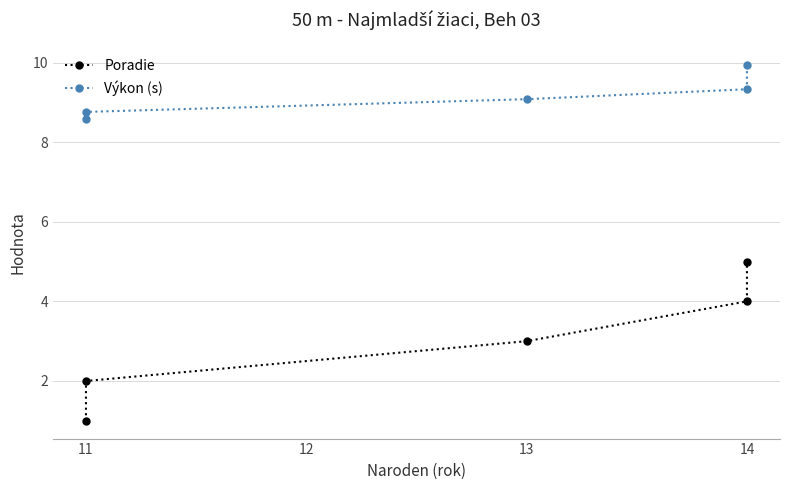

What is the difference between the second highest and minimum values in the Poradie series?

3.0